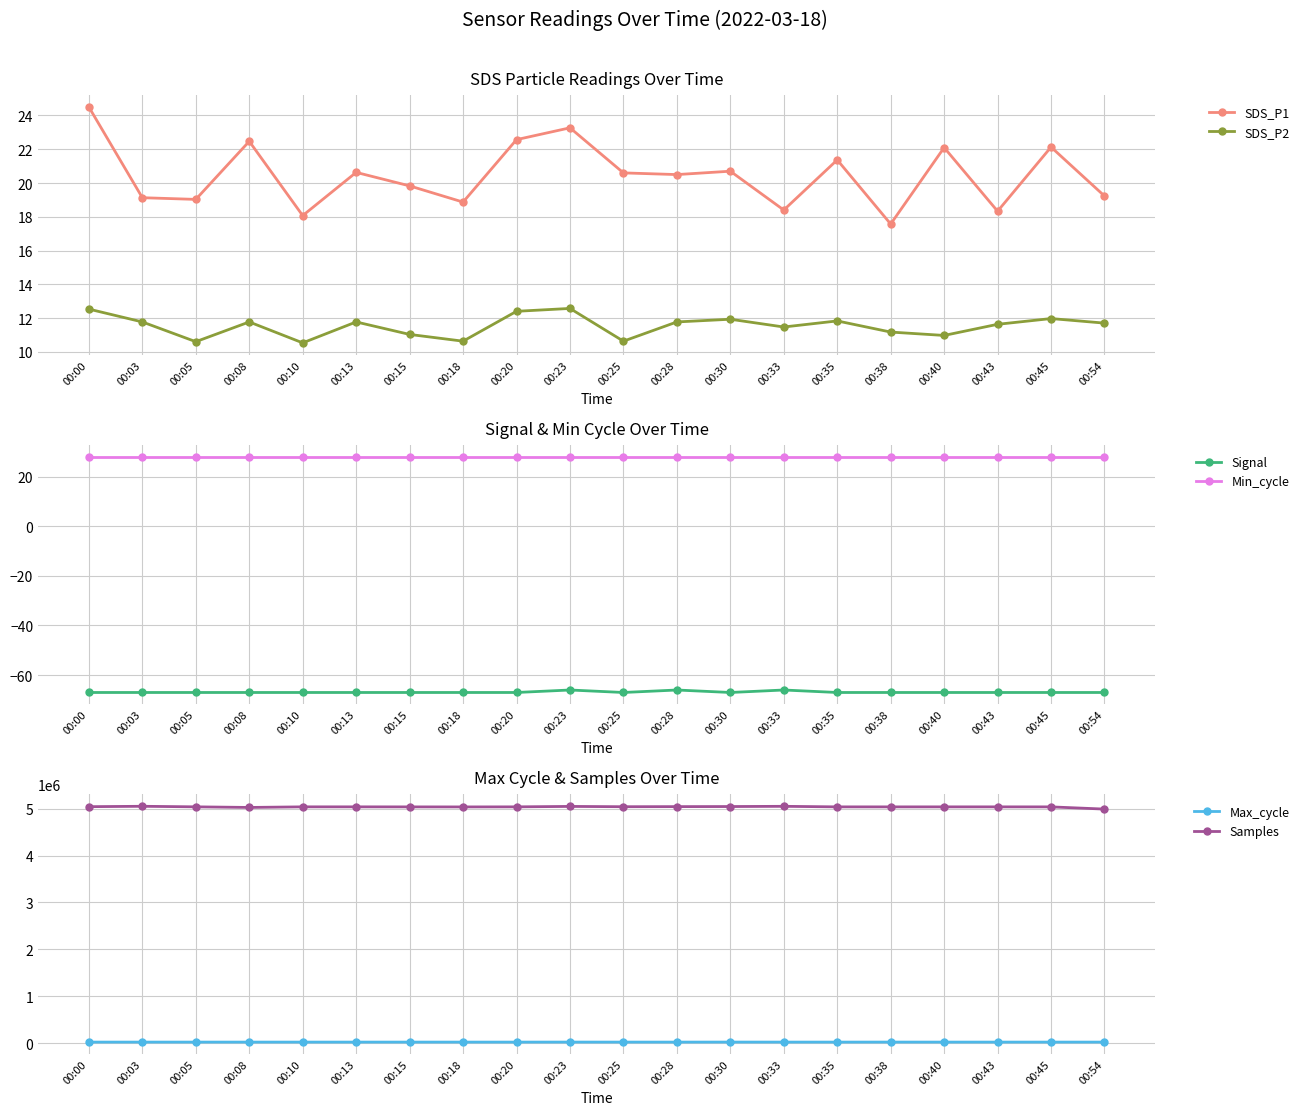

Is the value of Max_cycle at 00:25 greater than the value of Signal at 00:43?

Yes